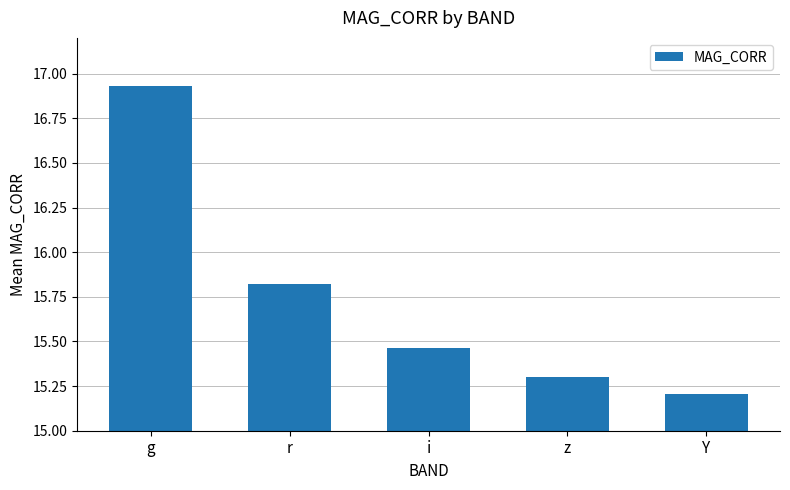

Count the values in the range 15 to 16.

4